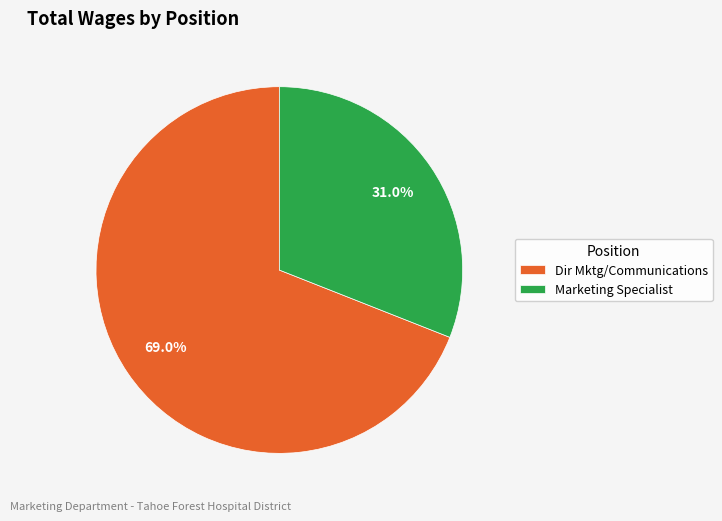

What is the ratio of the value at Dir Mktg/Communications to the value at Marketing Specialist?

2.2